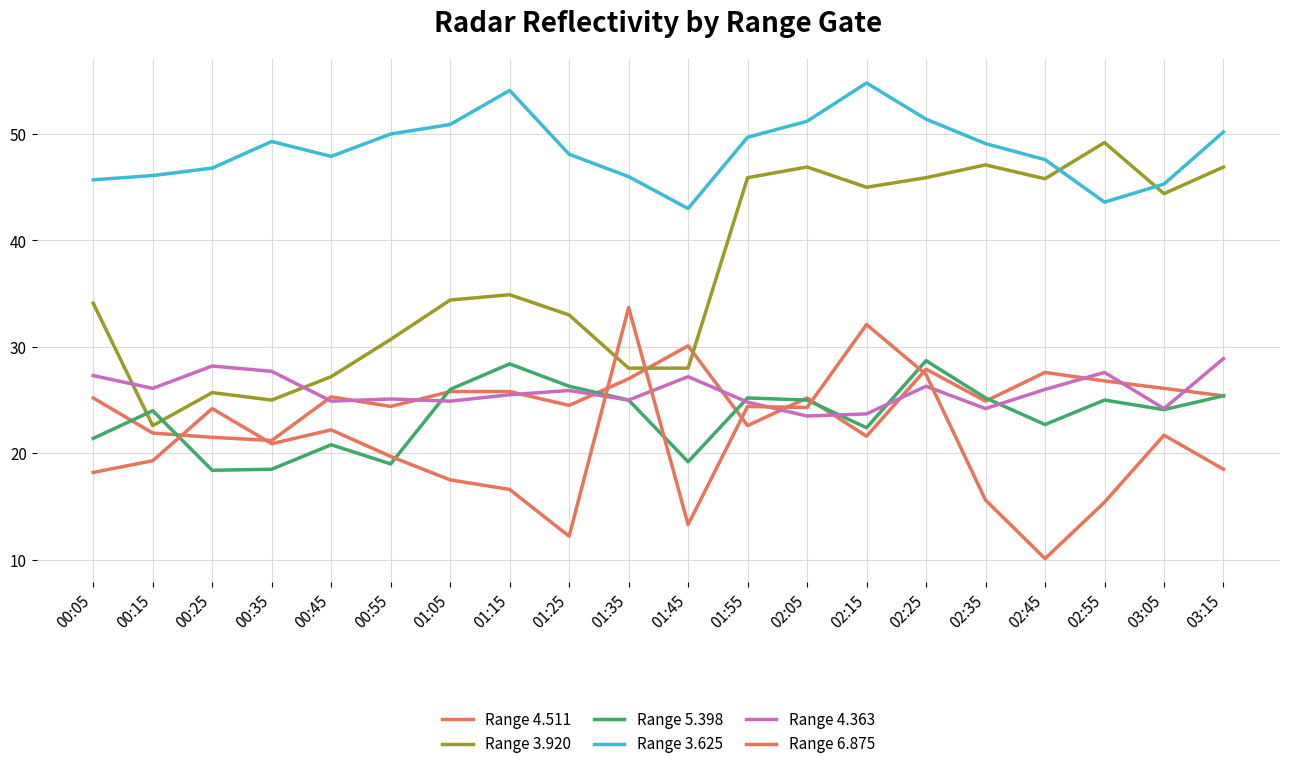

Reading right to left, what are all the values shown in this chart?

Range 4.511: 03:15=25.4	03:05=26.1	02:55=26.8	02:45=27.6	02:35=24.9	02:25=27.9	02:15=21.6	02:05=25.2	01:55=22.6	01:45=30.1	01:35=27.0	01:25=24.5	01:15=25.8	01:05=25.8	00:55=24.4	00:45=25.3	00:35=21.2	00:25=21.5	00:15=21.9	00:05=25.2
Range 3.920: 03:15=46.9	03:05=44.4	02:55=49.2	02:45=45.8	02:35=47.1	02:25=45.9	02:15=45.0	02:05=46.9	01:55=45.9	01:45=28.0	01:35=28.0	01:25=33.0	01:15=34.9	01:05=34.4	00:55=30.7	00:45=27.2	00:35=25.0	00:25=25.7	00:15=22.6	00:05=34.1
Range 5.398: 03:15=25.4	03:05=24.1	02:55=25.0	02:45=22.7	02:35=25.2	02:25=28.7	02:15=22.4	02:05=25.0	01:55=25.2	01:45=19.2	01:35=25.0	01:25=26.3	01:15=28.4	01:05=26.0	00:55=19.0	00:45=20.8	00:35=18.5	00:25=18.4	00:15=24.0	00:05=21.4
Range 3.625: 03:15=50.2	03:05=45.3	02:55=43.6	02:45=47.6	02:35=49.1	02:25=51.4	02:15=54.8	02:05=51.2	01:55=49.7	01:45=43.0	01:35=46.0	01:25=48.1	01:15=54.1	01:05=50.9	00:55=50.0	00:45=47.9	00:35=49.3	00:25=46.8	00:15=46.1	00:05=45.7
Range 4.363: 03:15=28.9	03:05=24.2	02:55=27.6	02:45=26.0	02:35=24.2	02:25=26.3	02:15=23.7	02:05=23.5	01:55=24.8	01:45=27.2	01:35=25.0	01:25=25.9	01:15=25.5	01:05=24.9	00:55=25.1	00:45=24.9	00:35=27.7	00:25=28.2	00:15=26.1	00:05=27.3
Range 6.875: 03:15=18.5	03:05=21.7	02:55=15.4	02:45=10.1	02:35=15.6	02:25=27.4	02:15=32.1	02:05=24.3	01:55=24.4	01:45=13.3	01:35=33.7	01:25=12.2	01:15=16.6	01:05=17.5	00:55=19.7	00:45=22.2	00:35=20.9	00:25=24.2	00:15=19.3	00:05=18.2